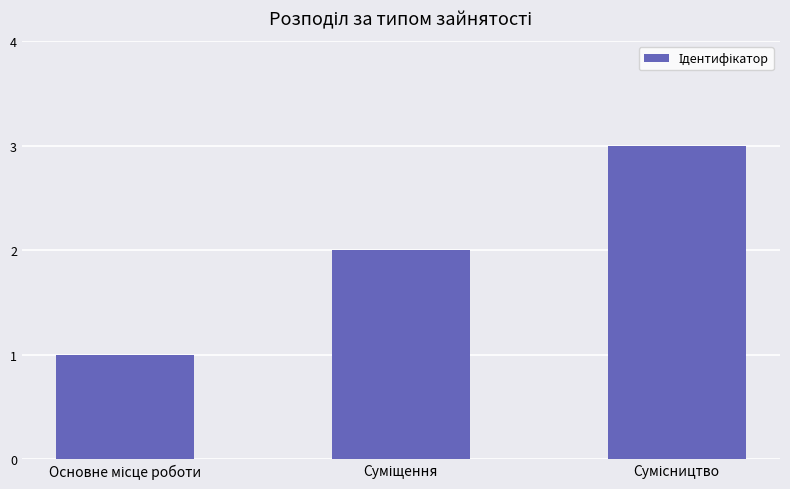

What is the maximum value shown in the chart?

3